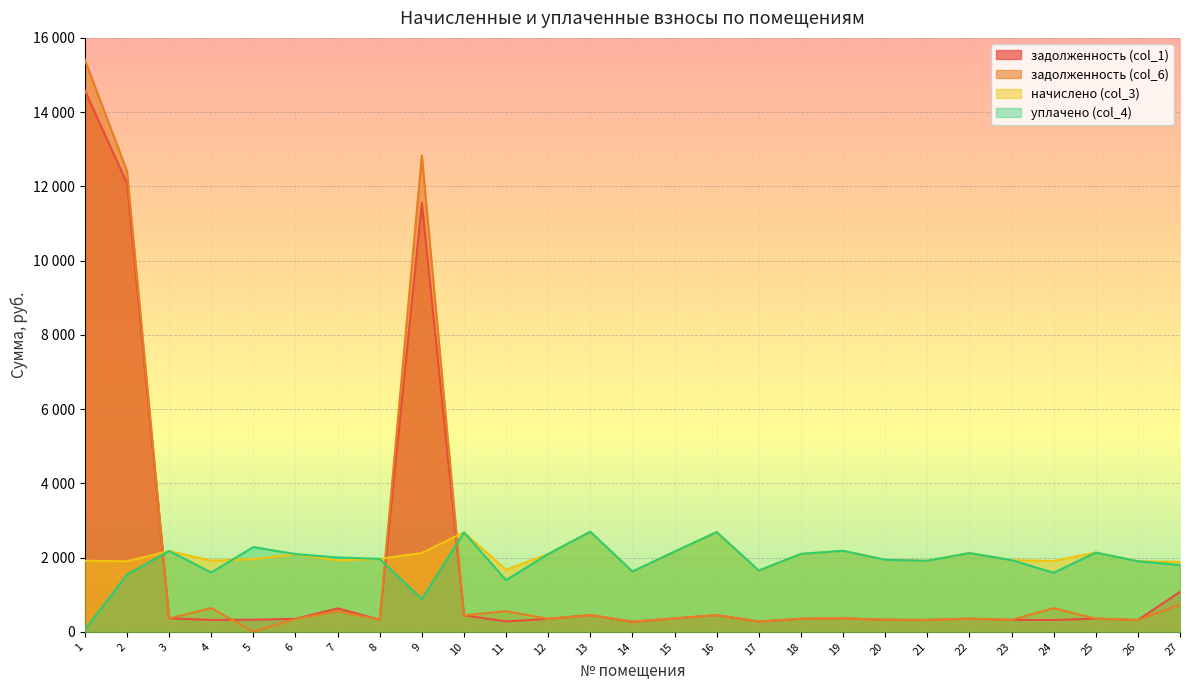

What is the total value across all series at 3?

5080.3